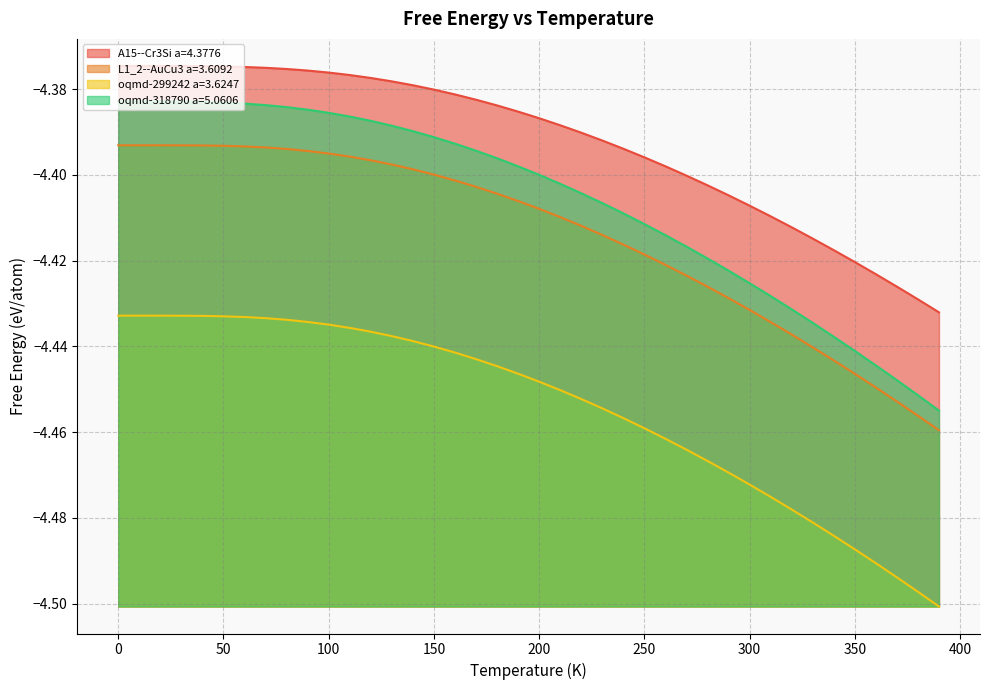

What are all the series names shown in the legend?

A15--Cr3Si a=4.3776, L1_2--AuCu3 a=3.6092, oqmd-299242 a=3.6247, oqmd-318790 a=5.0606